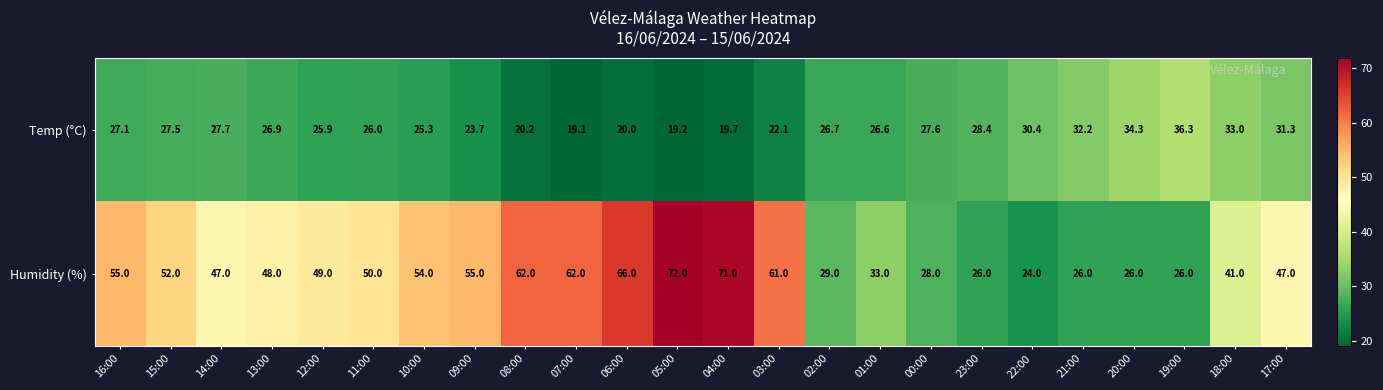

How many distinct data groups are displayed?

2